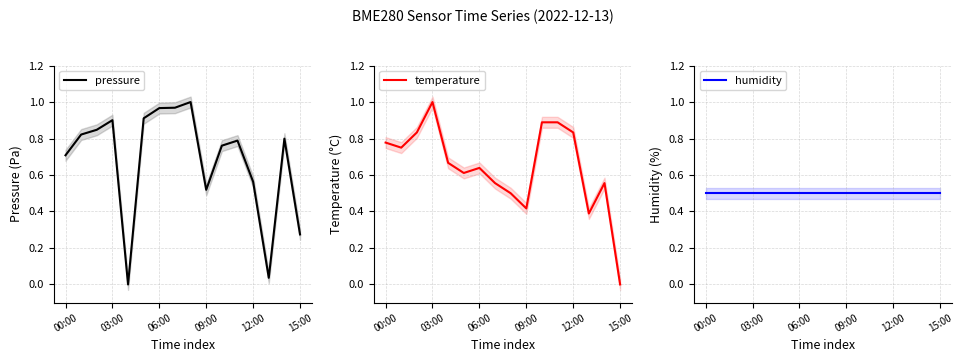

What is the average value of the pressure series?

0.7